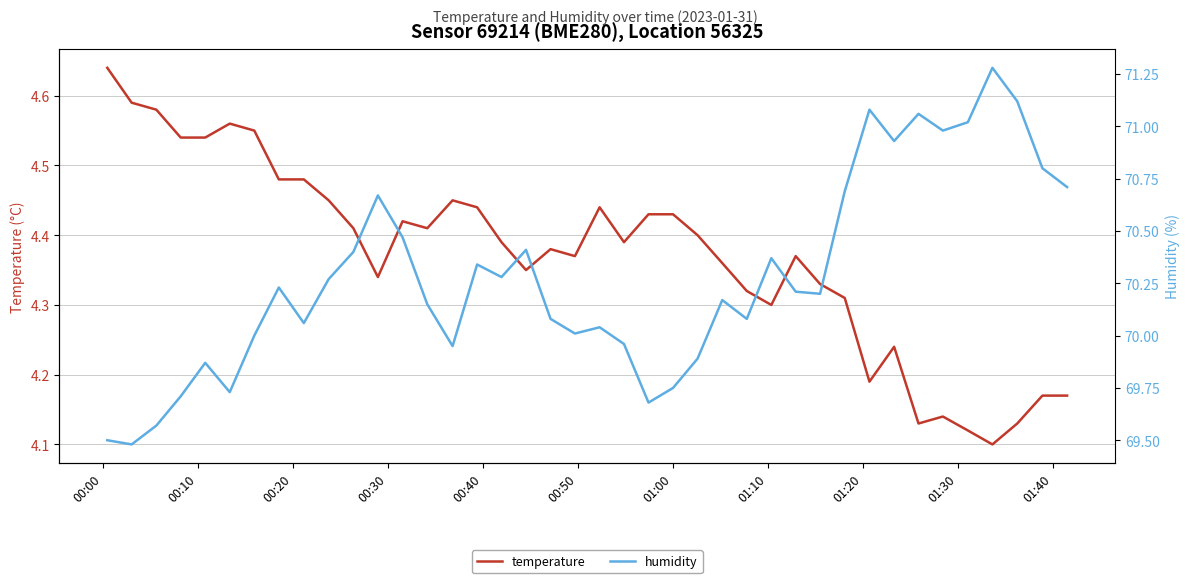

True or false: temperature and humidity intersect in this chart.

False